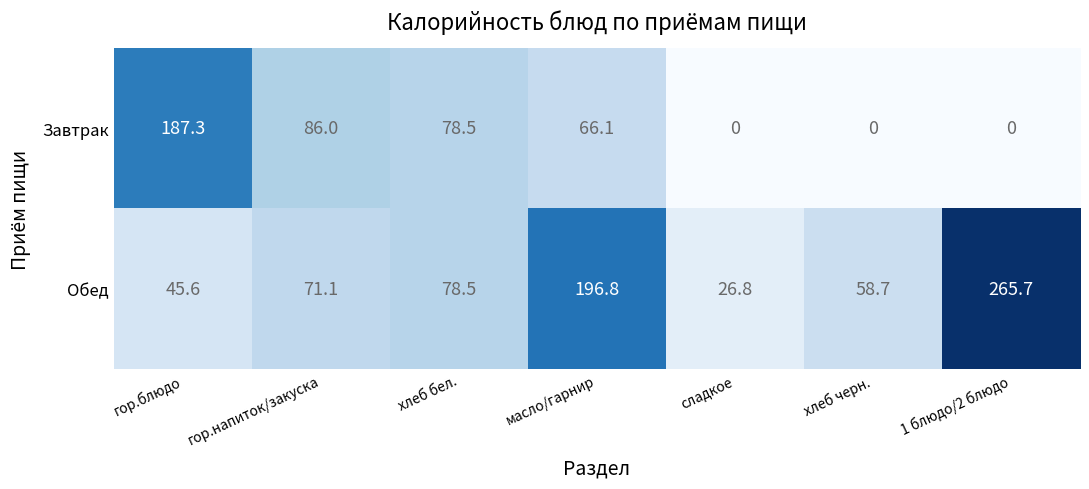

Between гор.напиток/закуска and 1 блюдо/2 блюдо, which series saw the biggest shift?

Обед